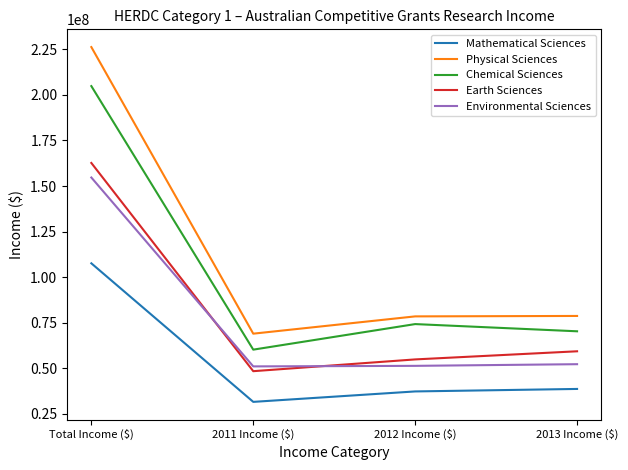

True or false: Chemical Sciences and Earth Sciences cross at least once.

False